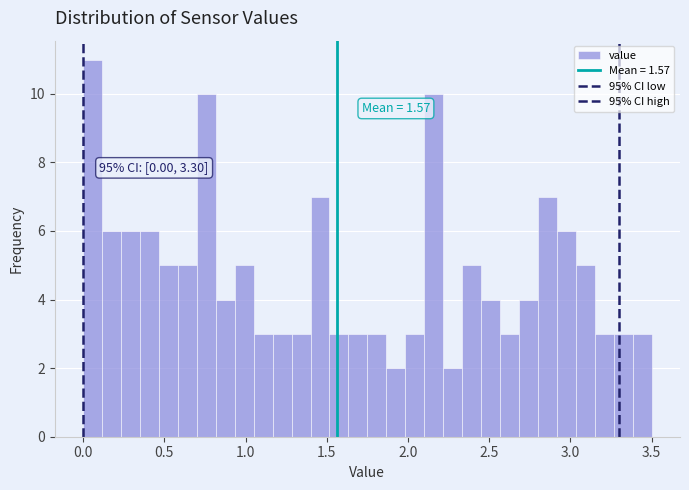

Read against the x-axis, roughly where is the centre of the tallest bar?

0.05